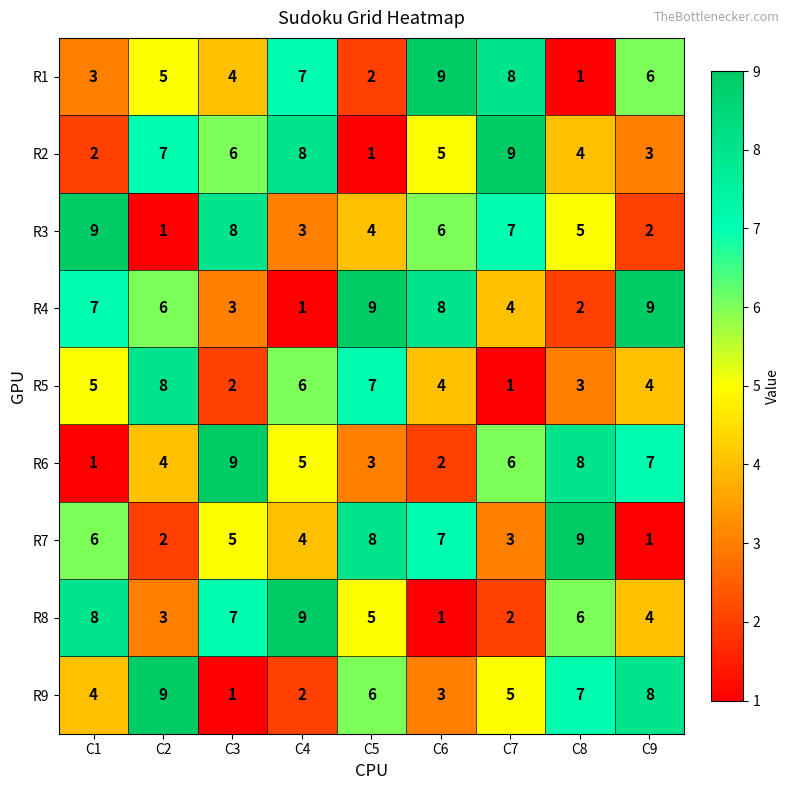

True or false: R2 has a value of 2 at C1.

True